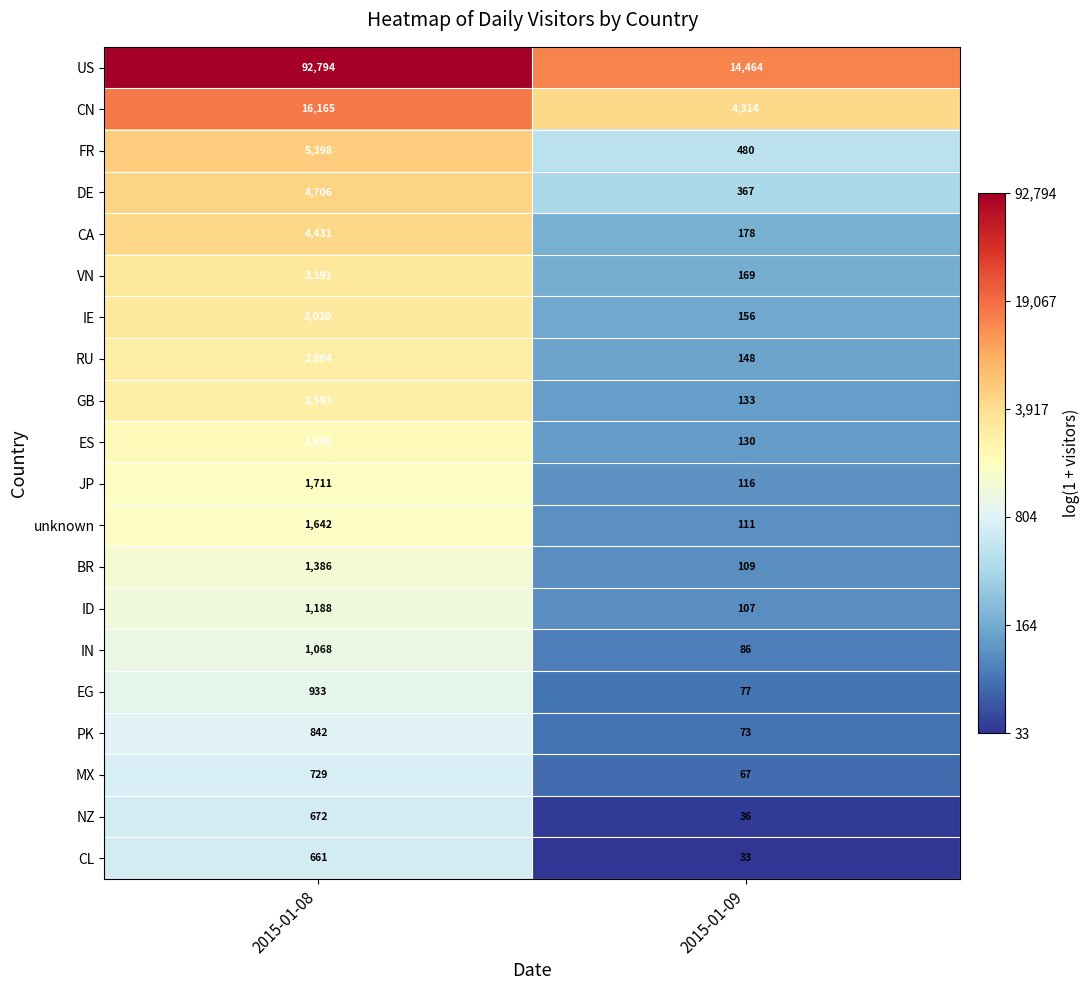

How many series are shown in this chart?

20